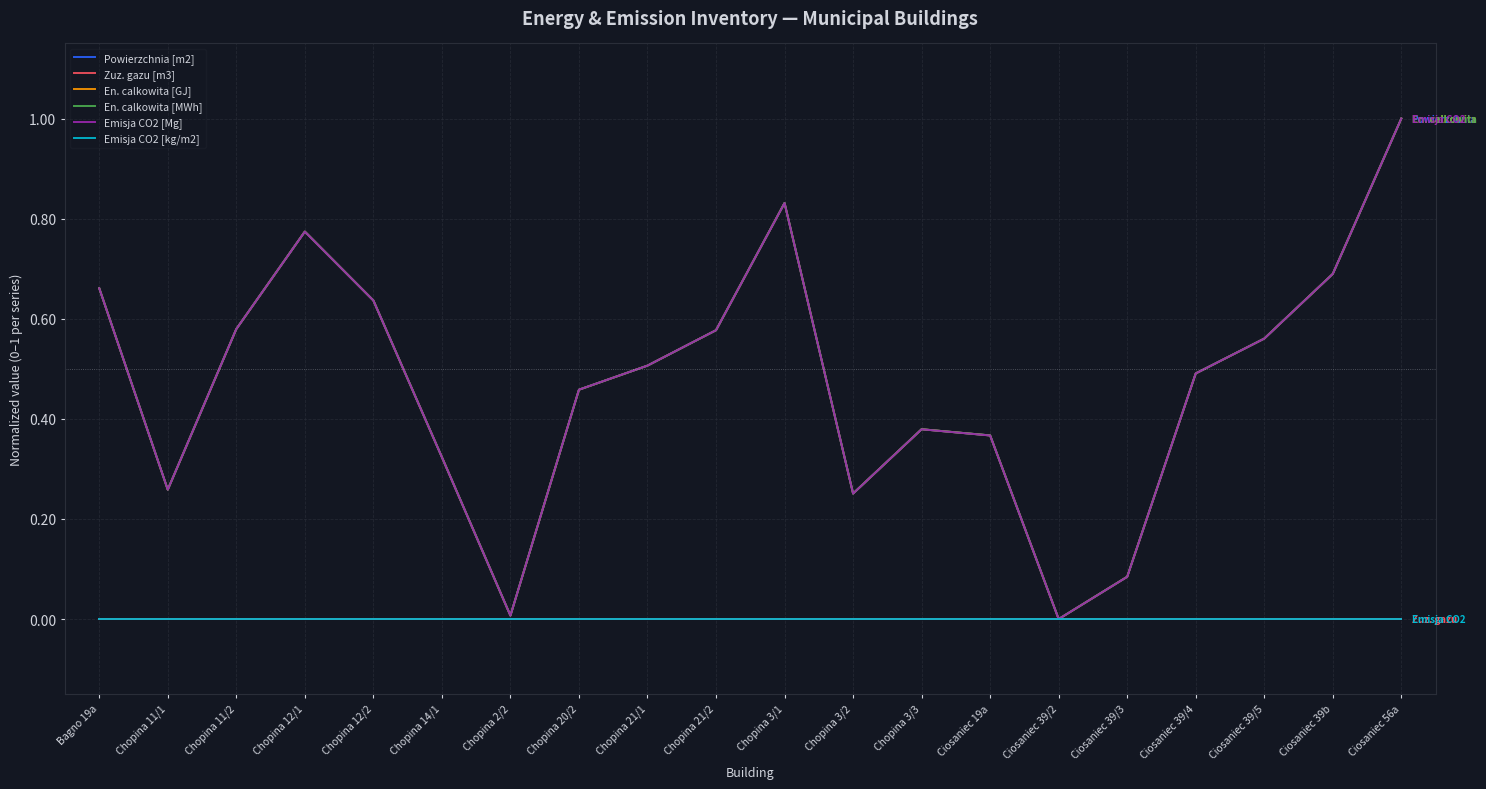

True or false: Zuz. gazu [m3] and Emisja CO2 [kg/m2] intersect in this chart.

False